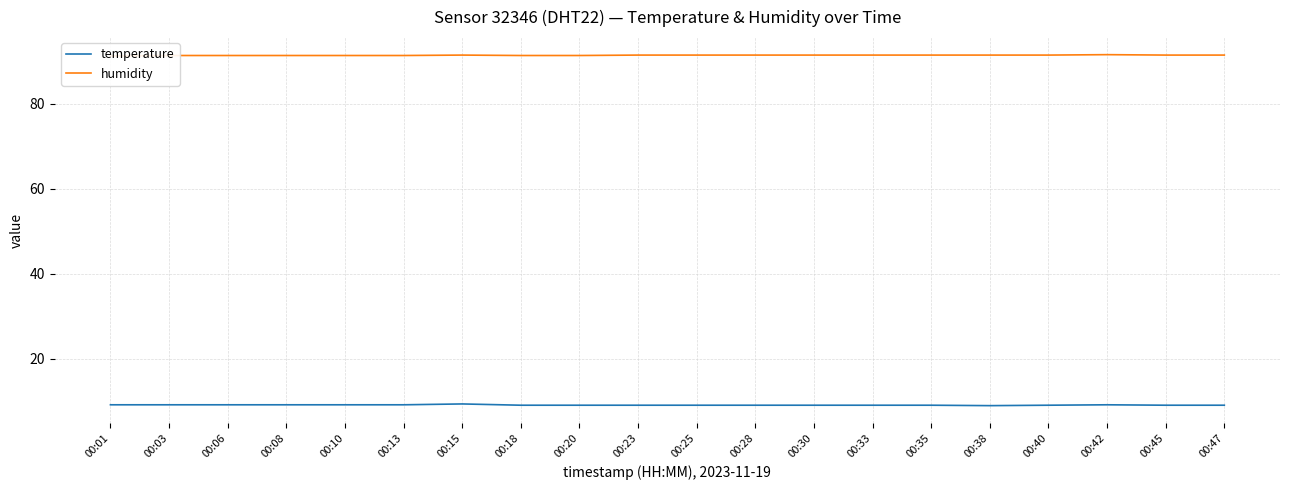

What is the sum of the temperature values at 00:28 and 00:08?

18.3